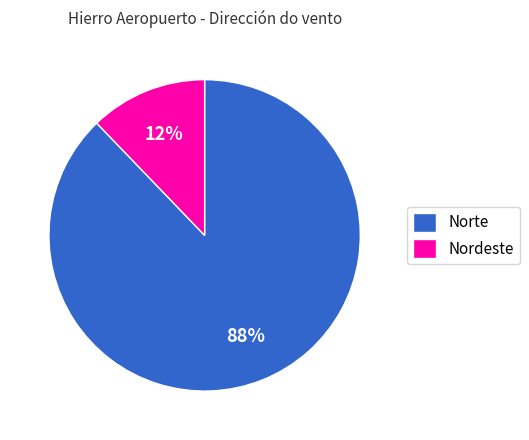

How many slices are in this pie chart?

2